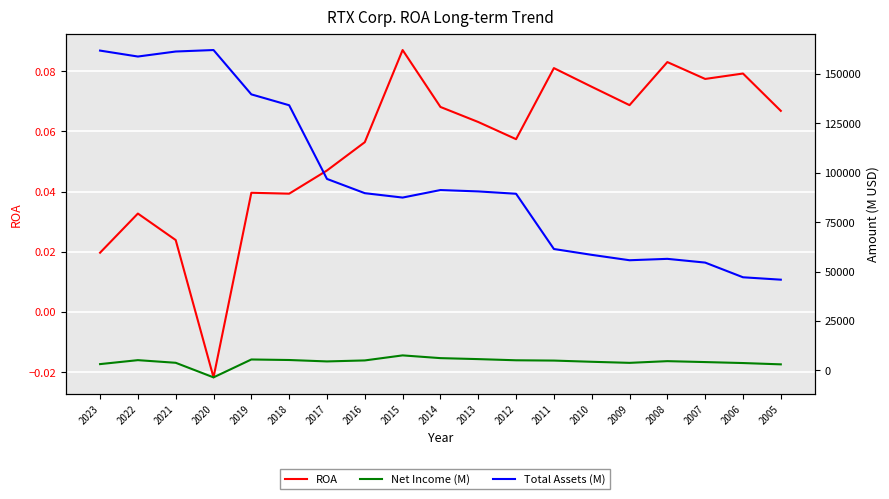

Is it true that Net Income (M) equals 11252.8 at 2015?

False